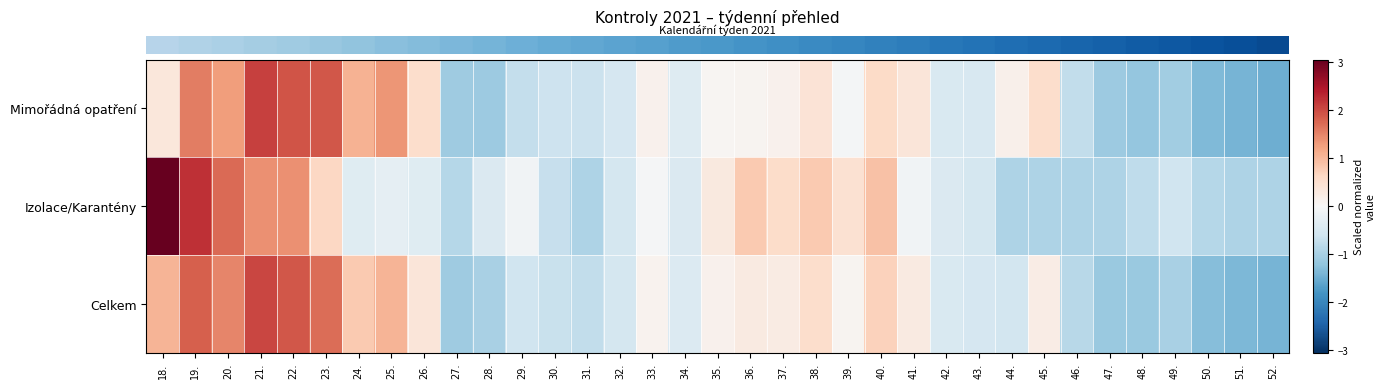

What is the total value across all series at 46.?

-2.5